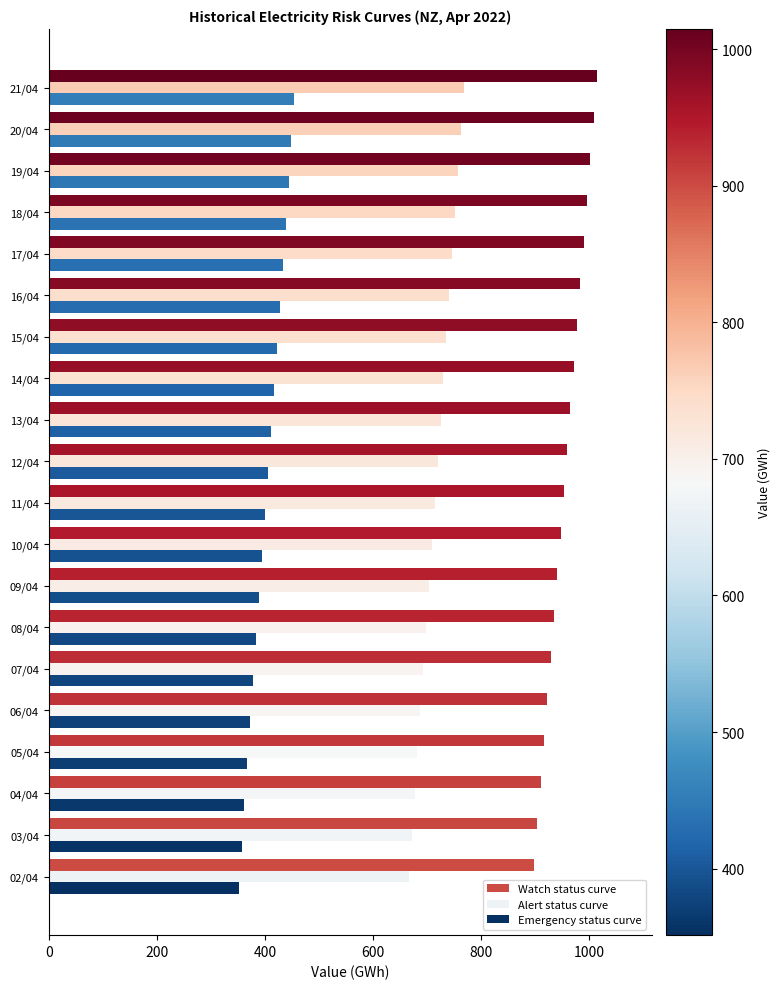

What is the minimum value for Watch status curve?

898.2